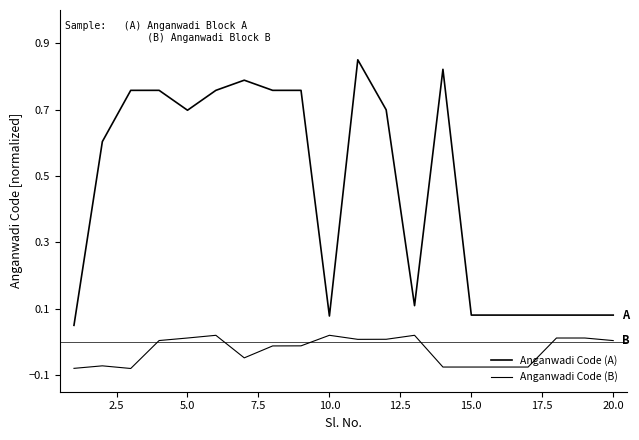

Which series has the widest spread of values?

Anganwadi Code (A)